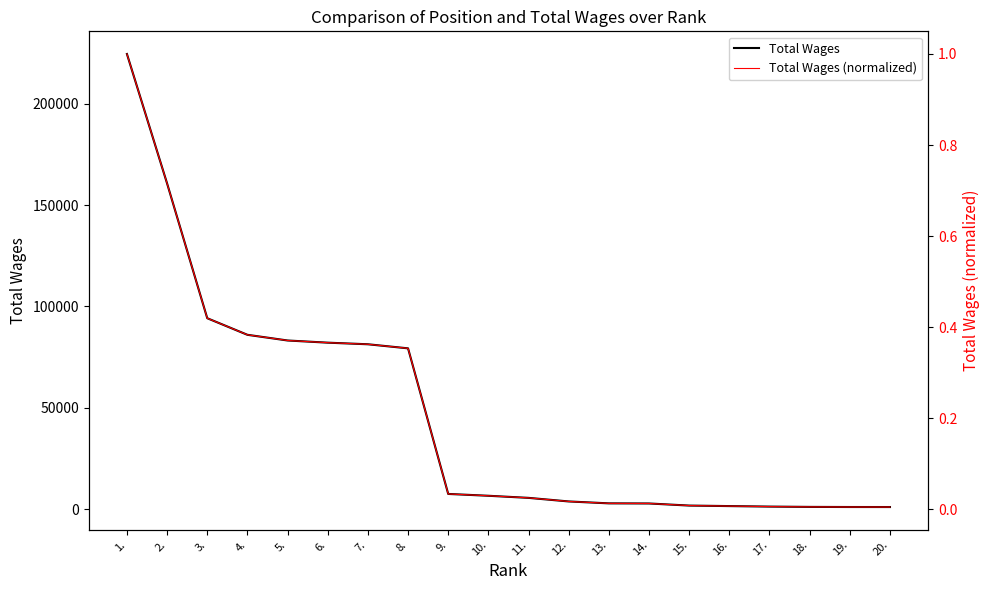

Is the value of Total Wages (normalized) at 19. greater than the value of Total Wages at 19.?

No